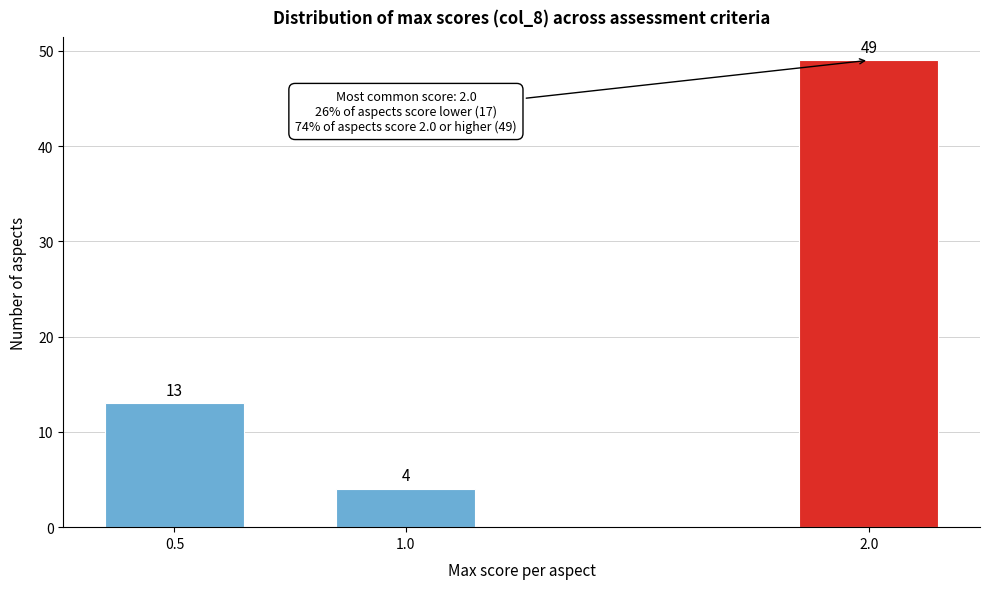

Reading left to right, transcribe all the data shown in this chart.

13	4	49